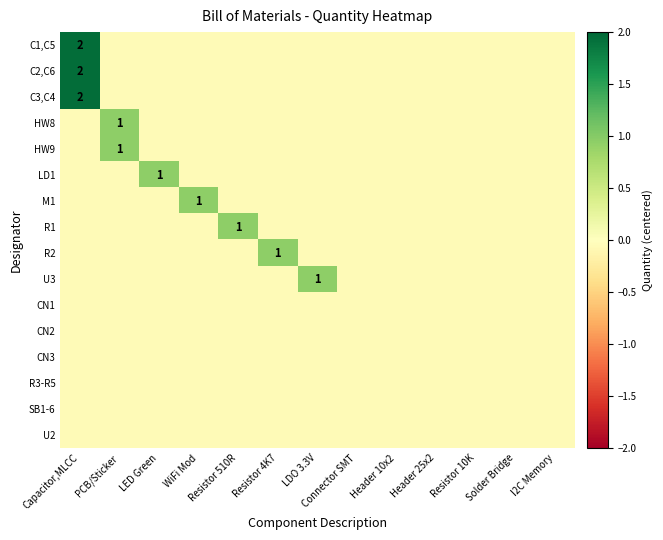

At which label does HW8 reach its minimum?

Capacitor,MLCC